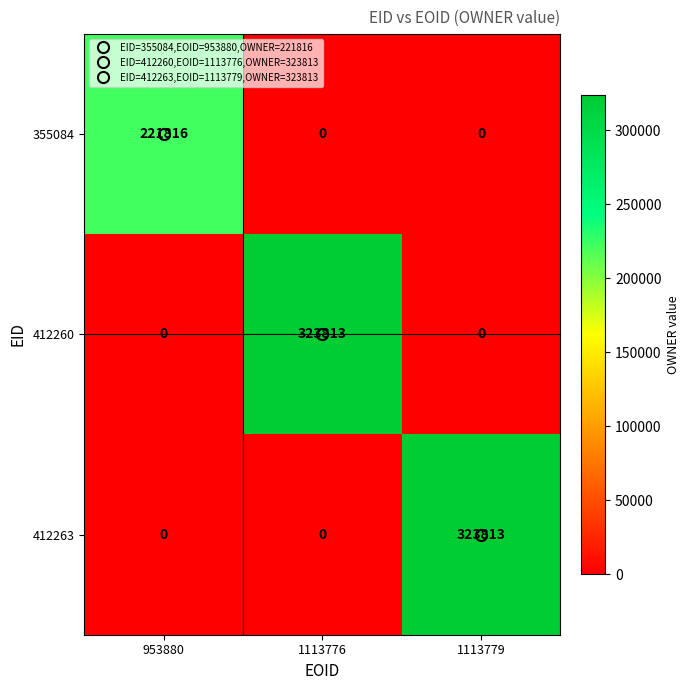

What is the difference between the maximum and minimum values in the 355084 series?

221816